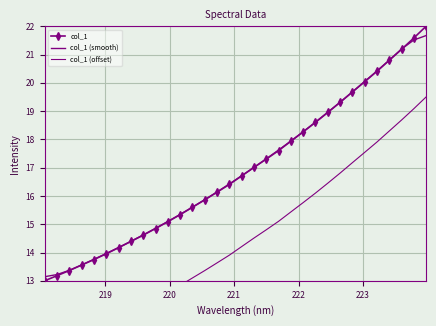

How many times do col_1 and col_1 (smooth) cross each other?

3